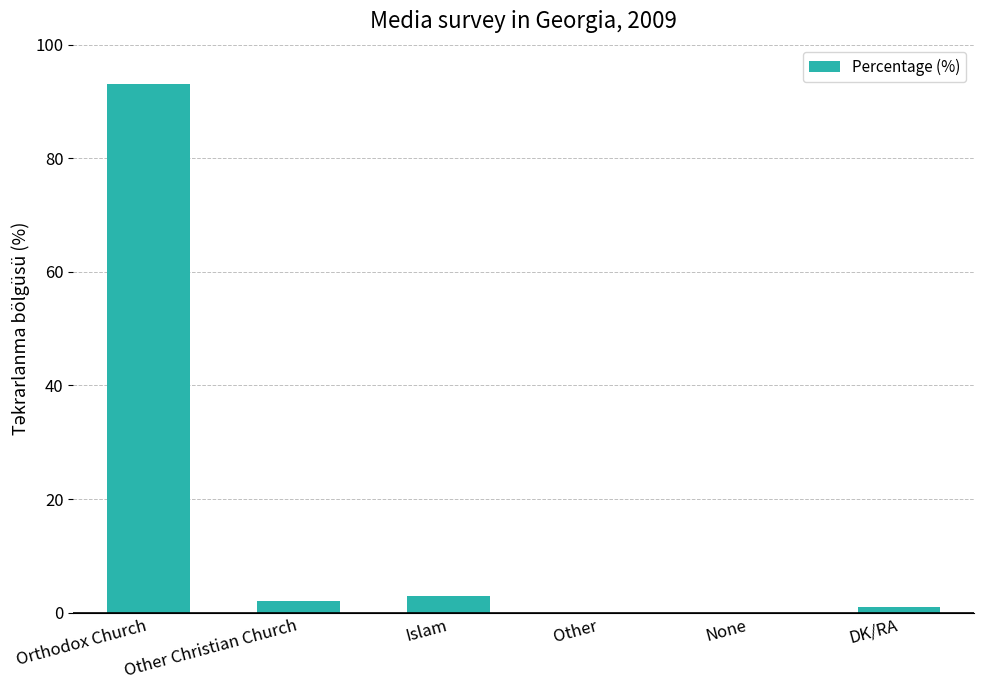

Which has a higher value, Other Christian Church or DK/RA?

Other Christian Church